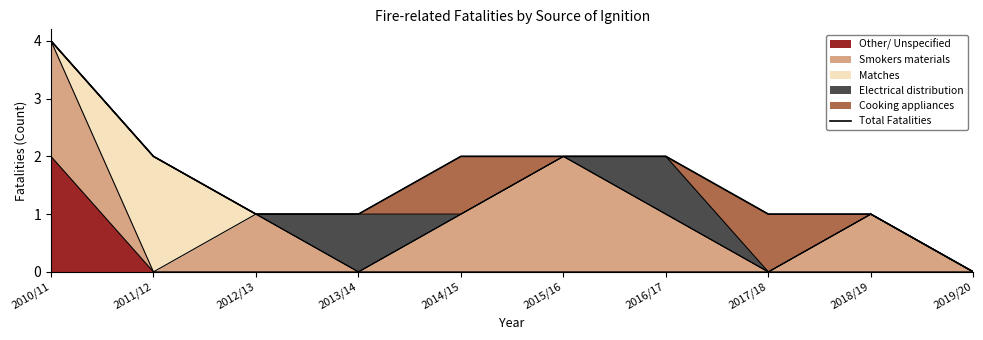

List the labels in order of value, largest first.

2010/11, 2011/12, 2014/15, 2015/16, 2016/17, 2012/13, 2013/14, 2017/18, 2018/19, 2019/20